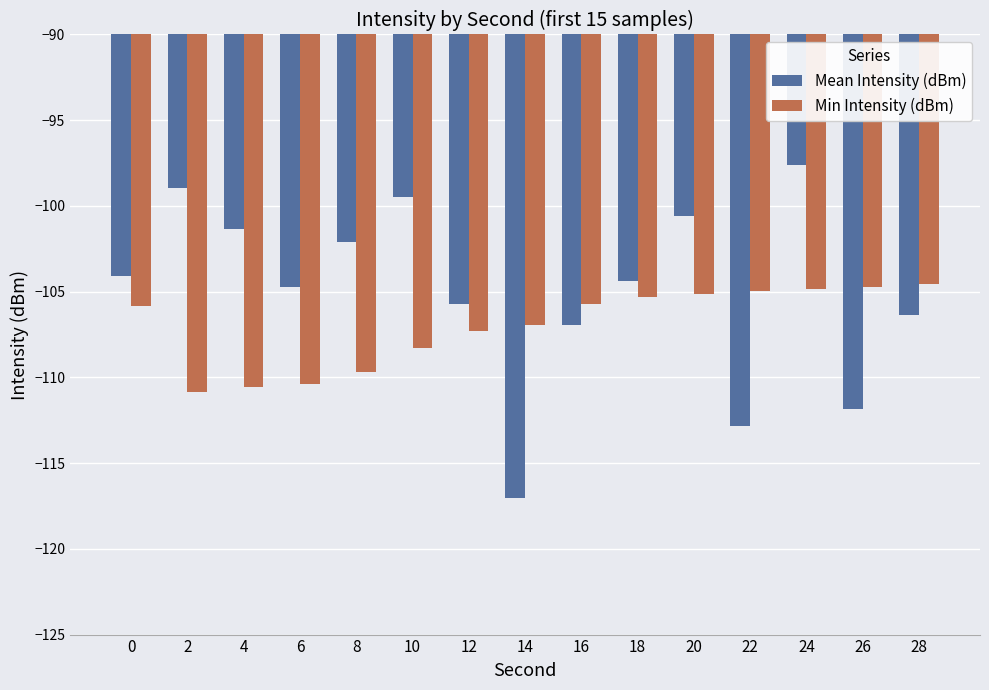

What are all the series names shown in the legend?

Mean Intensity (dBm), Min Intensity (dBm)